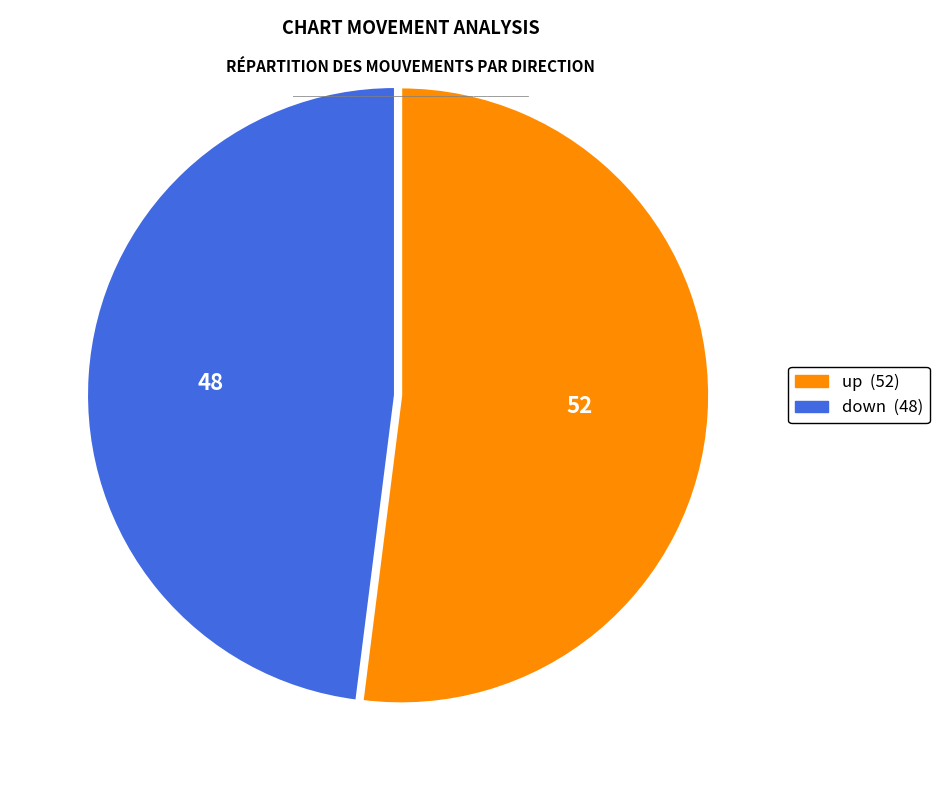

Which category has the biggest portion of the pie?

up